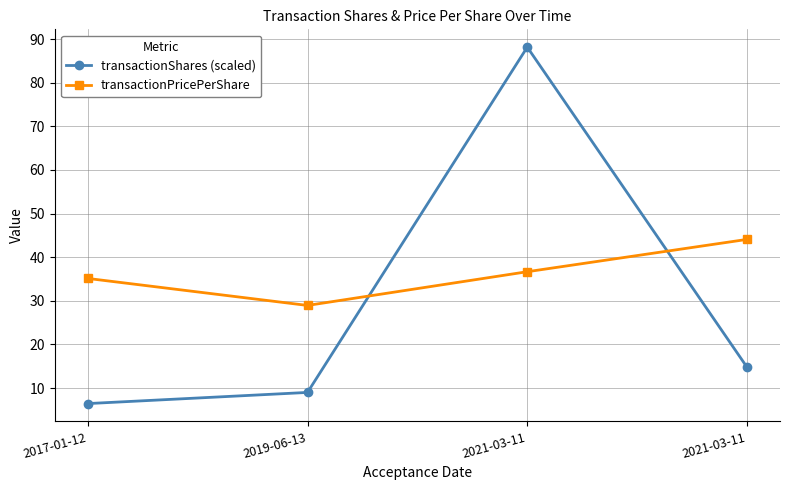

Is the value of transactionShares (scaled) at 2021-03-11 greater than the value of transactionPricePerShare at 2021-03-11?

Yes